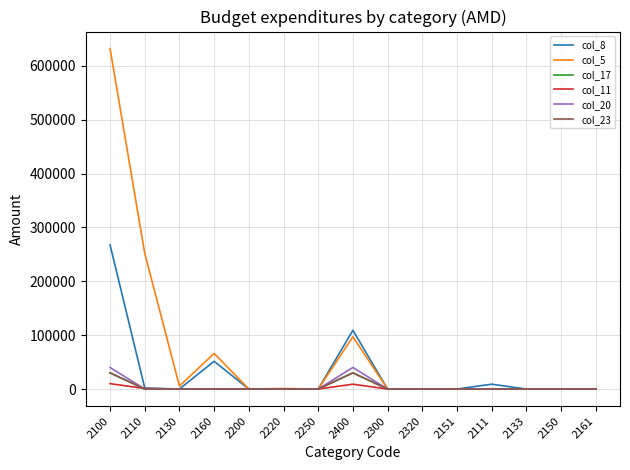

Is the value of col_11 at 2200 greater than the value of col_23 at 2110?

No